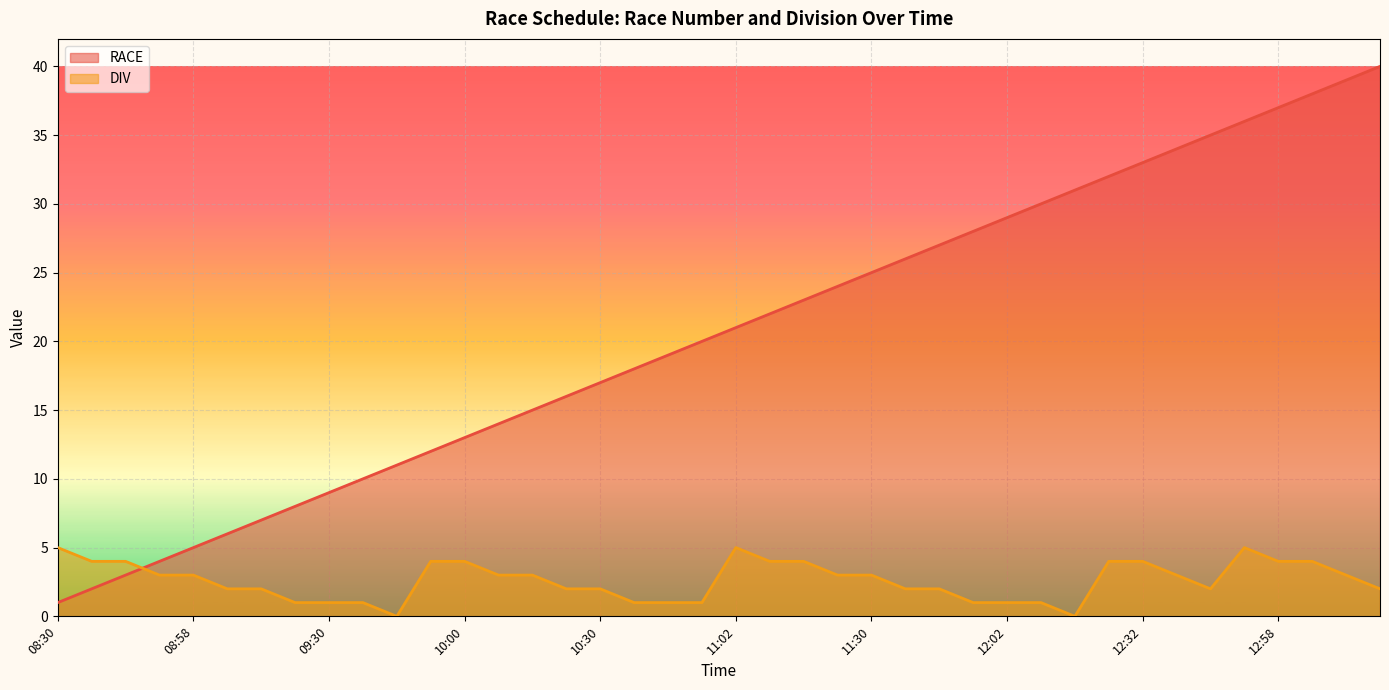

Between 11:22 and 10:22, which is larger?

11:22